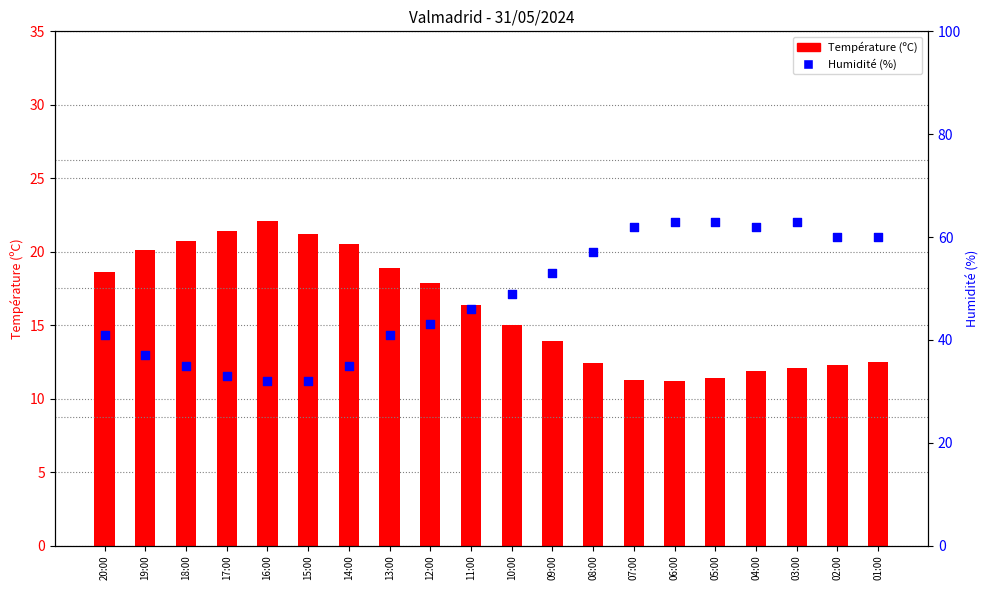

Which series has the largest Y range (max minus min)?

Humidité (%)